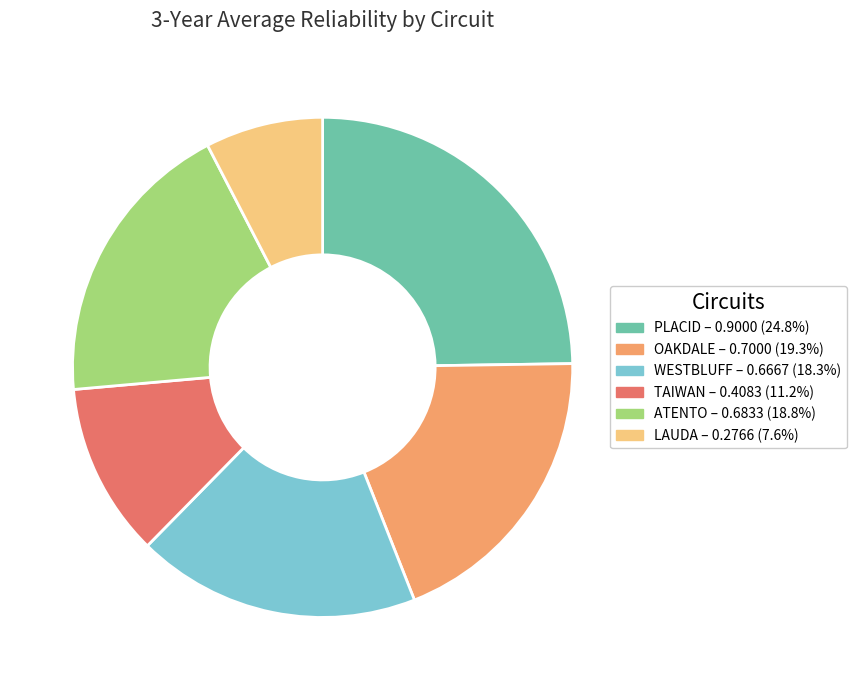

Is it true that OAKDALE is 29% of the pie?

False